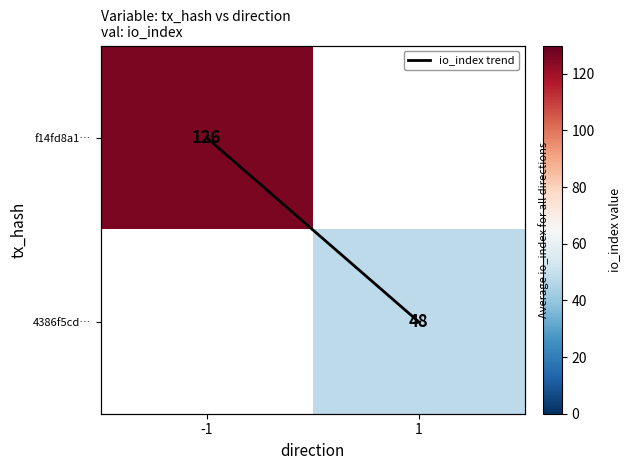

At which category is the sum across all series the highest?

-1